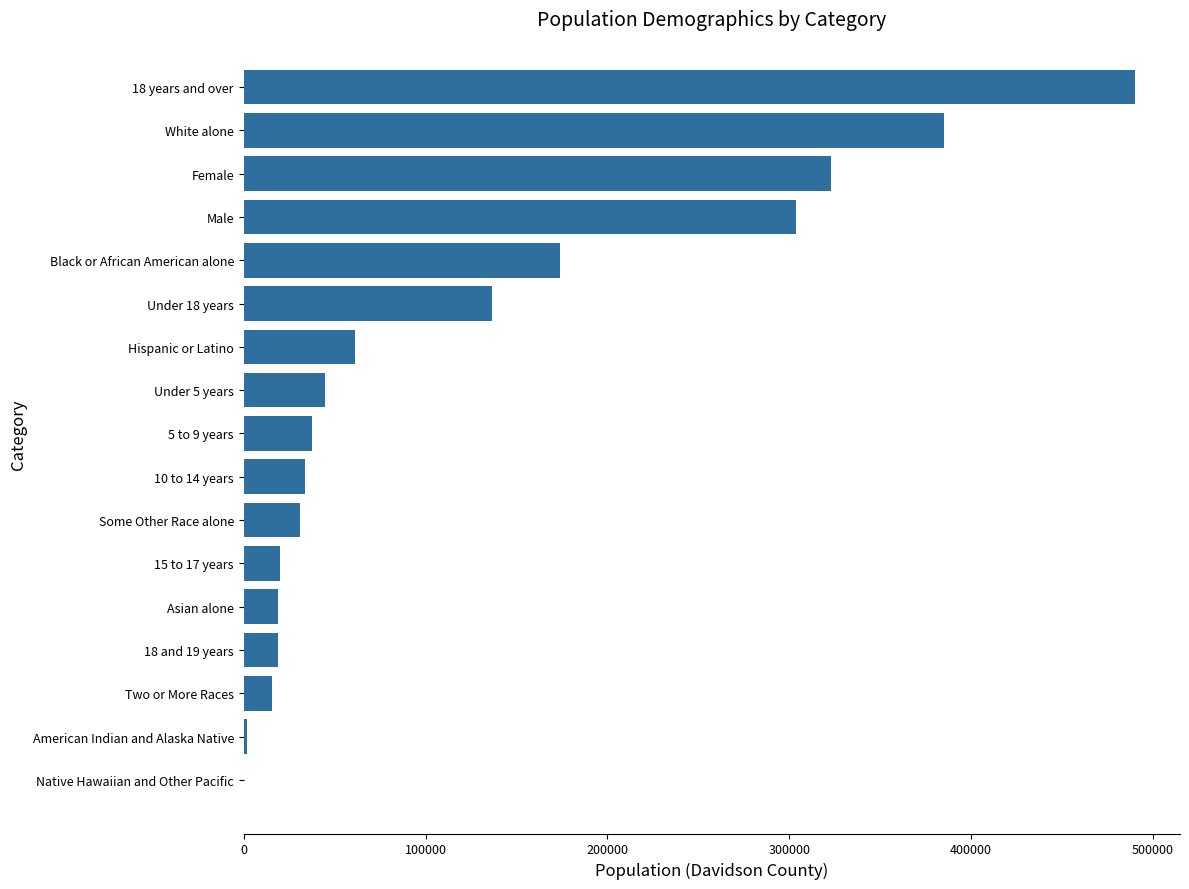

At which label is the value closest to 245342?

Male